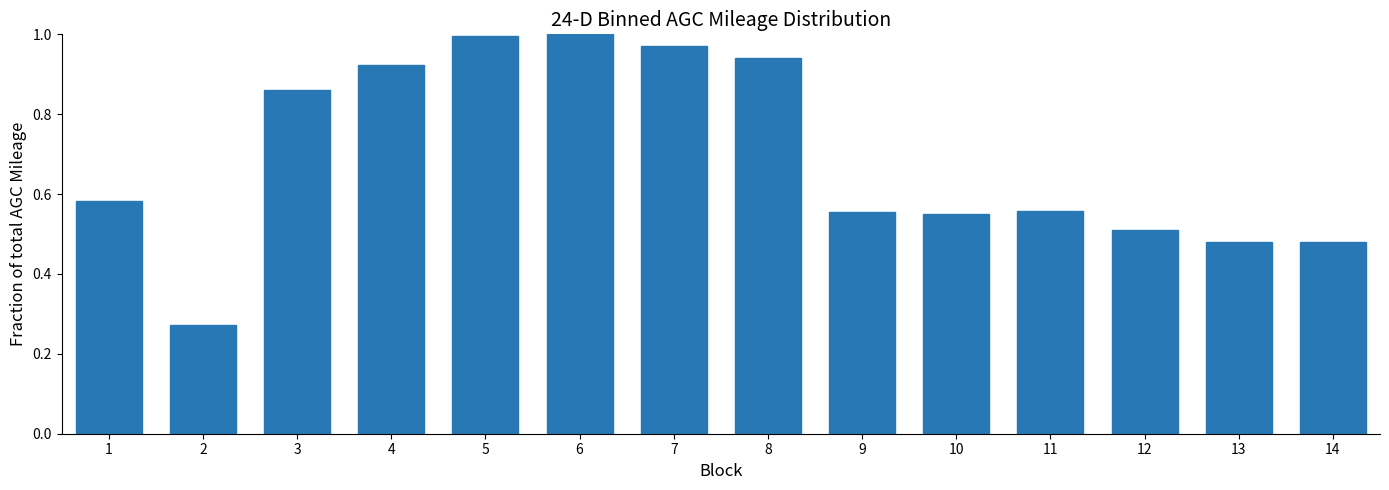

The chart shows a value of 0.9 at 13. True or false?

False